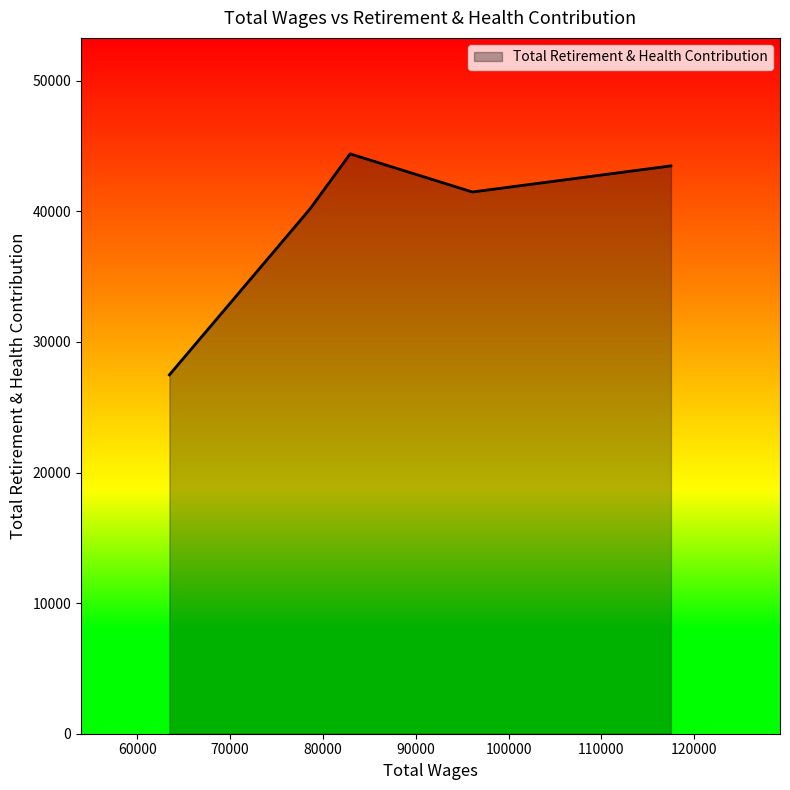

What is the difference between the maximum and second lowest values?

4233